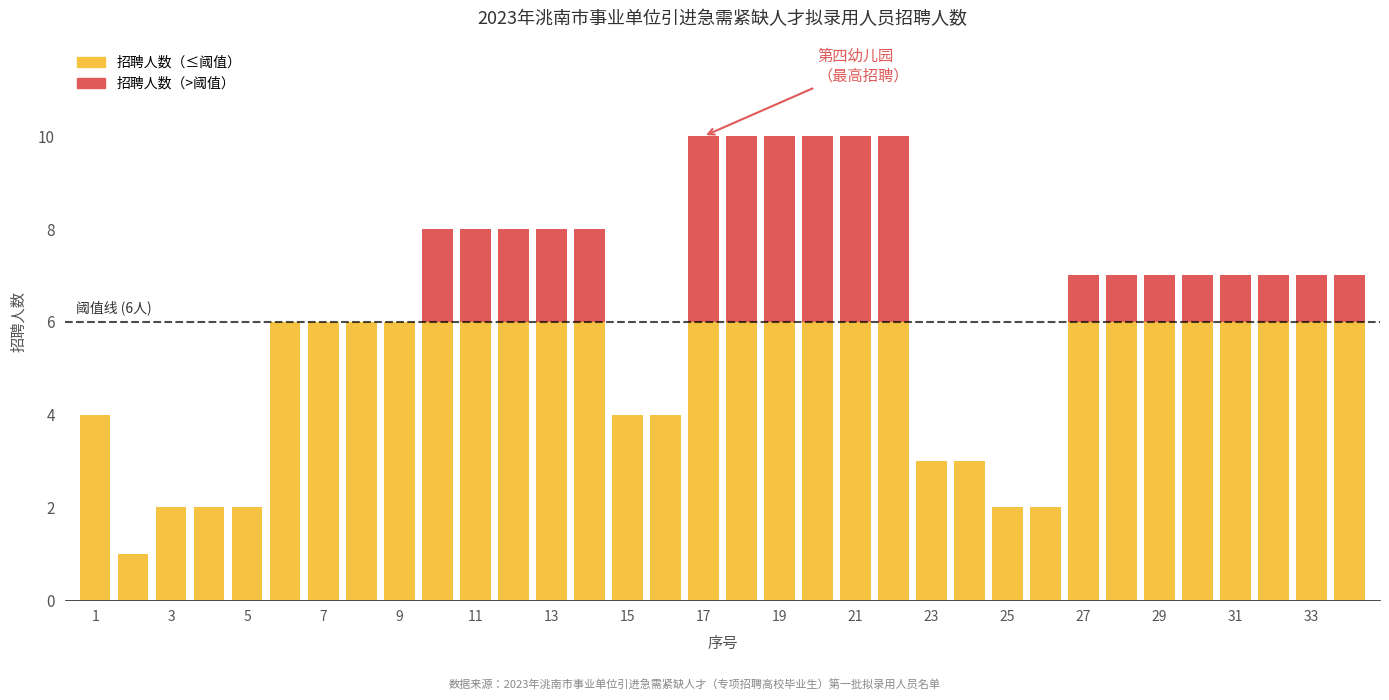

List the series in order of their overall mean, highest first.

招聘人数（≤阈值）, 招聘人数（>阈值）